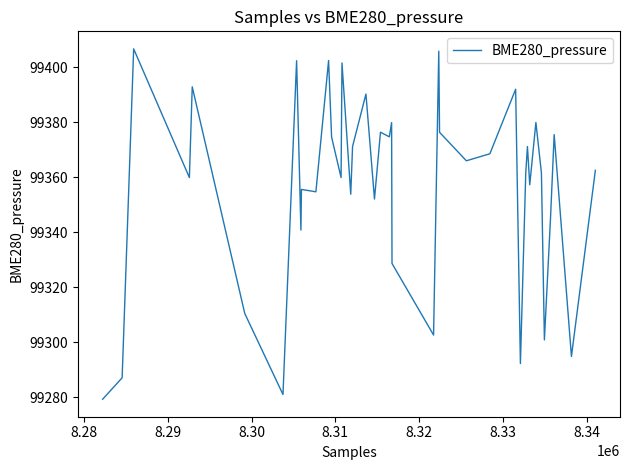

What is the greatest value displayed?

99406.7